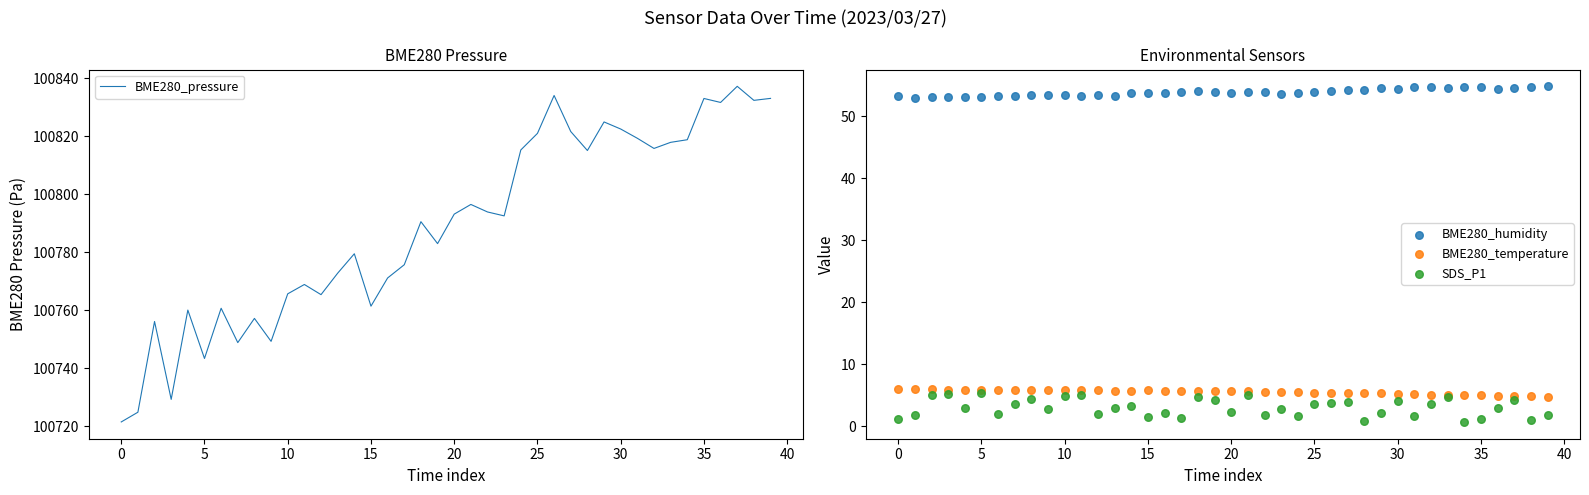

What are all the series names shown in the legend?

BME280_pressure, BME280_humidity, BME280_temperature, SDS_P1